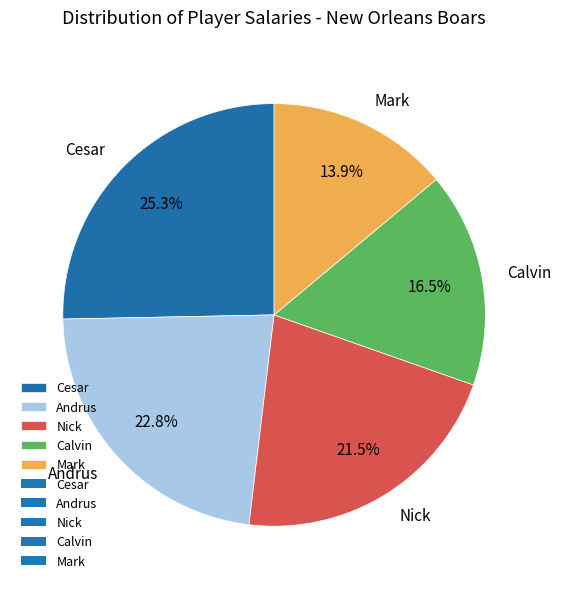

To the nearest percent, what is the difference between the largest and smallest slice percentages?

11%